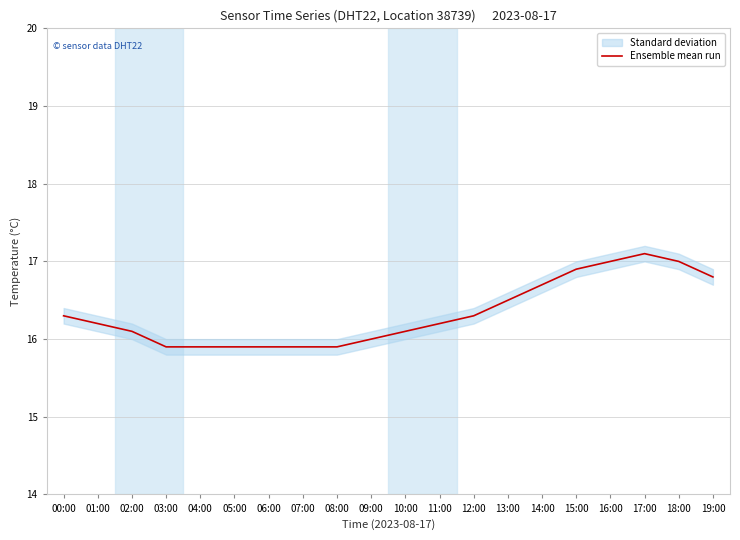

Reading right to left, list all the values displayed in this chart.

19:00=16.8	18:00=17.0	17:00=17.1	16:00=17.0	15:00=16.9	14:00=16.7	13:00=16.5	12:00=16.3	11:00=16.2	10:00=16.1	09:00=16.0	08:00=15.9	07:00=15.9	06:00=15.9	05:00=15.9	04:00=15.9	03:00=15.9	02:00=16.1	01:00=16.2	00:00=16.3